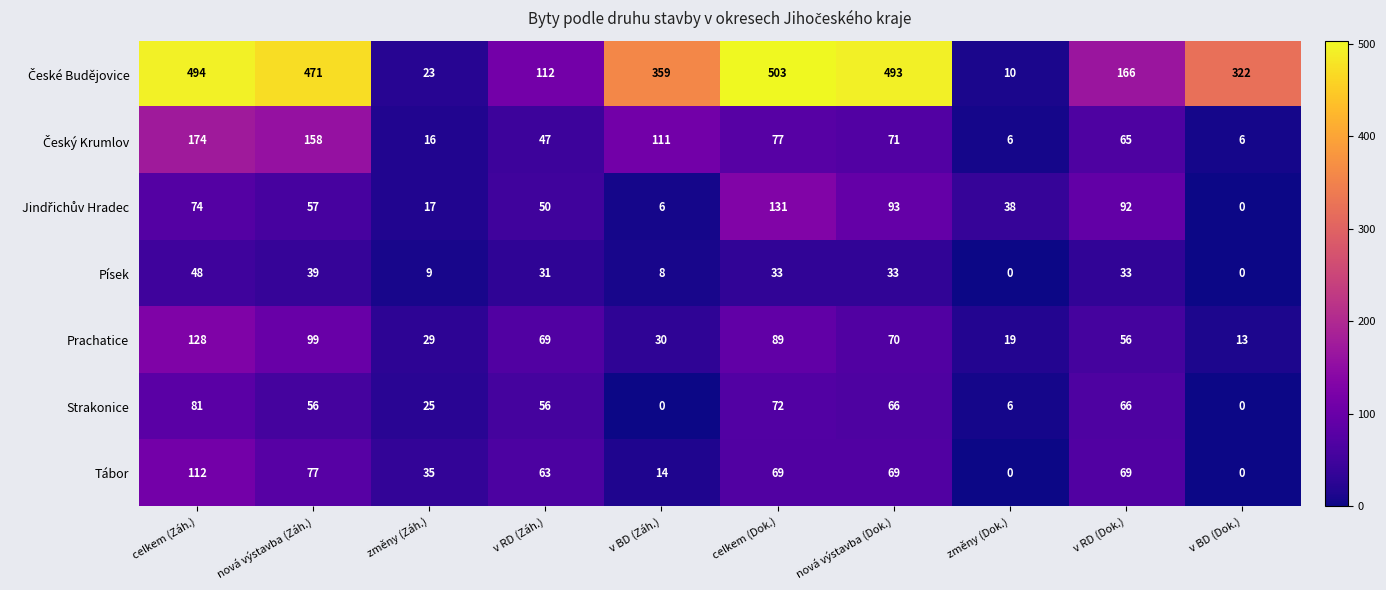

What is the spread (max minus min) of values at v RD (Dok.)?

133